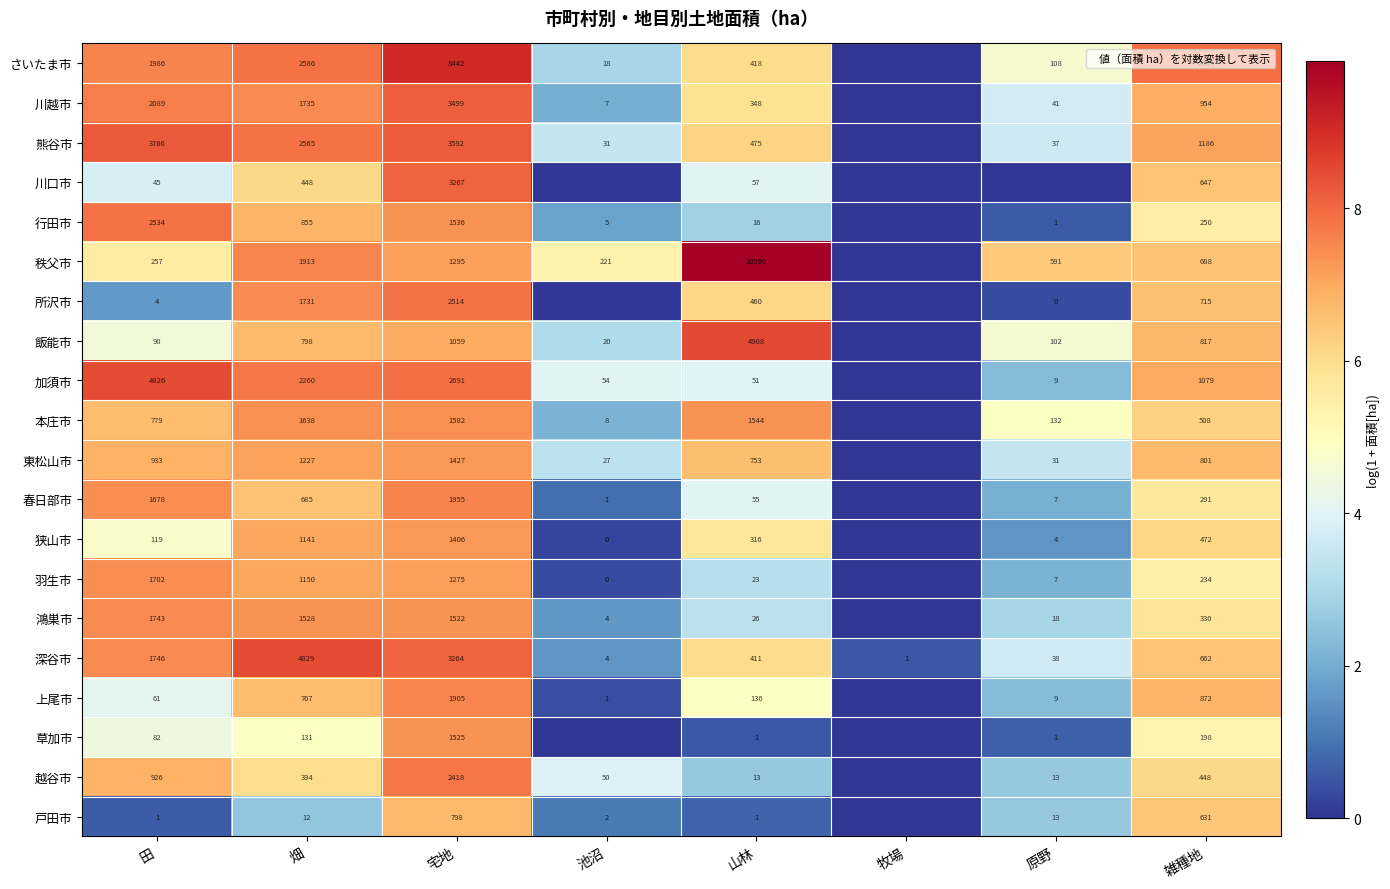

What is the difference between the highest and lowest values at 山林?

20395